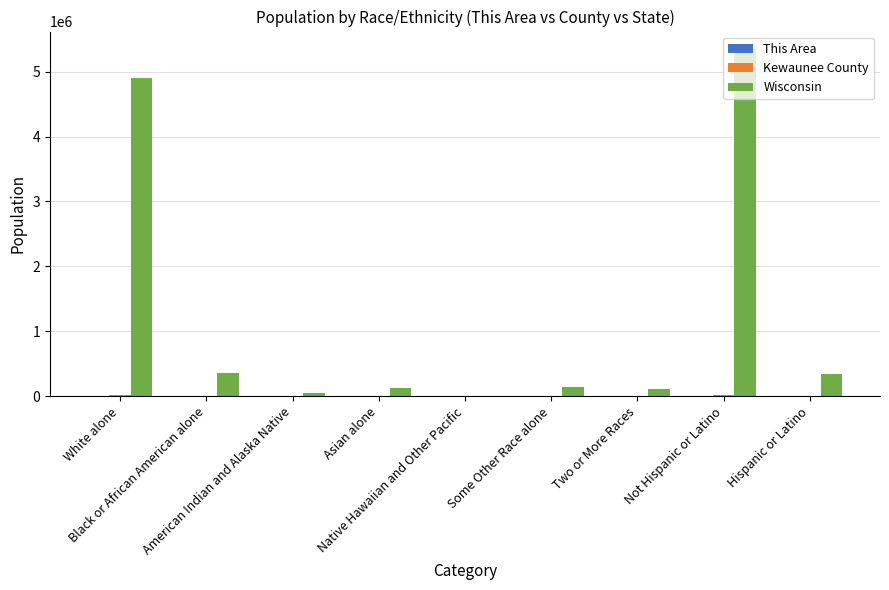

Which series has the largest total across all categories?

Wisconsin